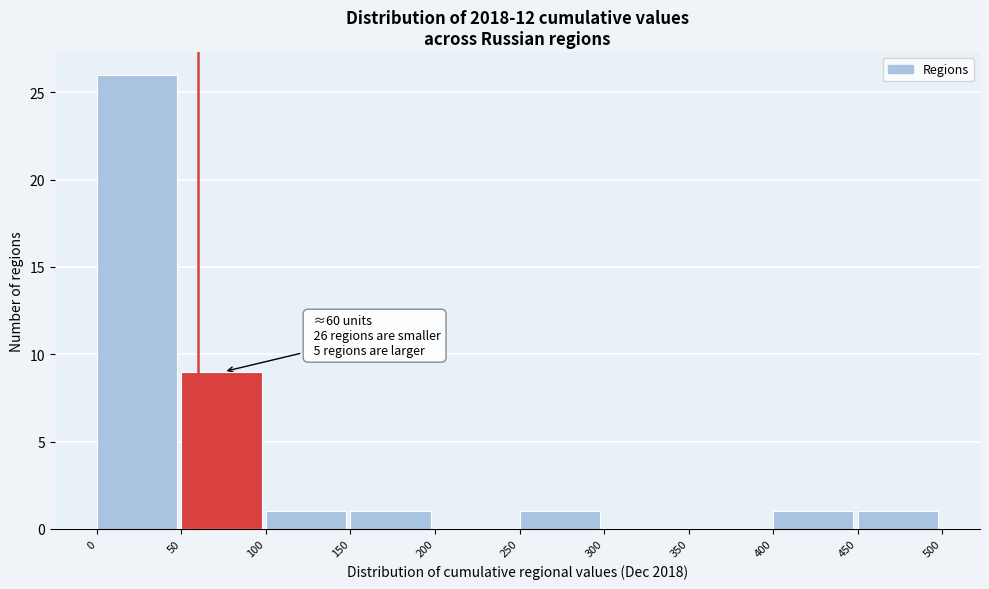

Which range on the x-axis has the tallest bar?

0 to 50